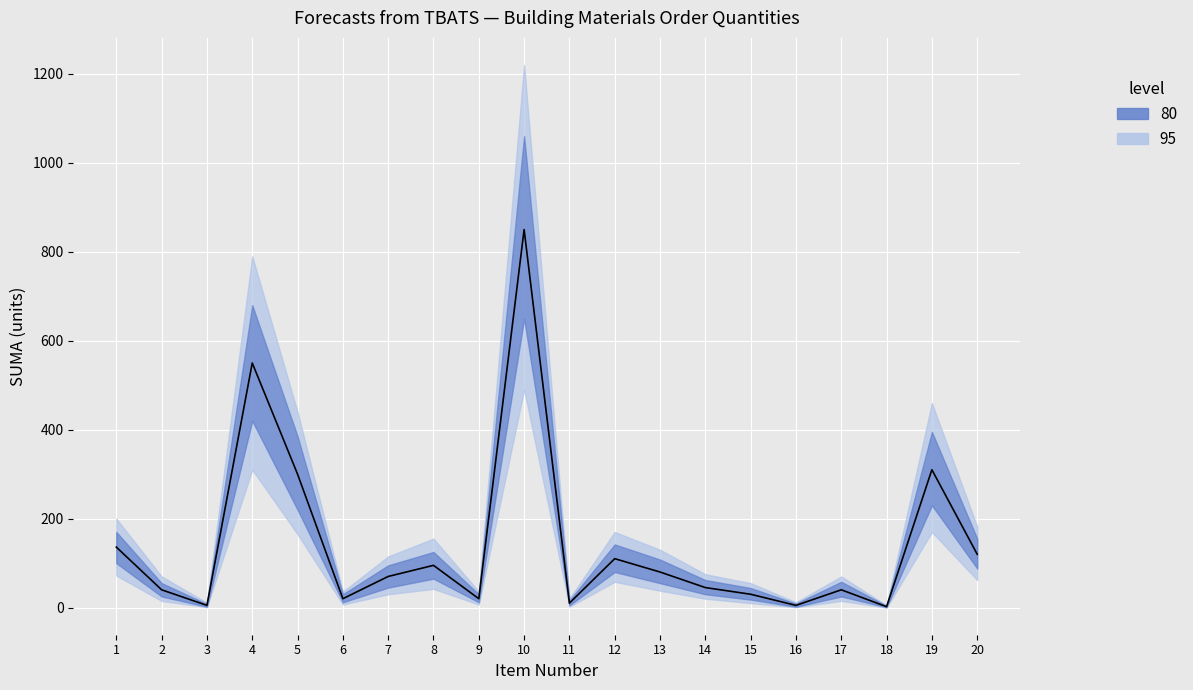

Is it true that the value at 4 is 364?

False